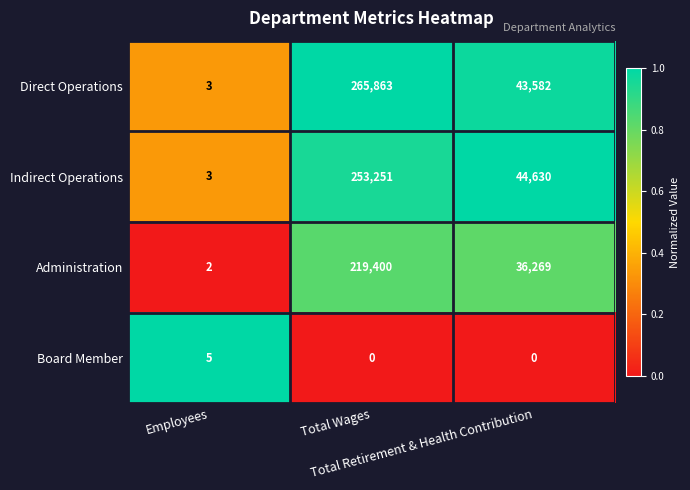

Which series changed the most between Employees and Total Retirement & Health Contribution?

Indirect Operations